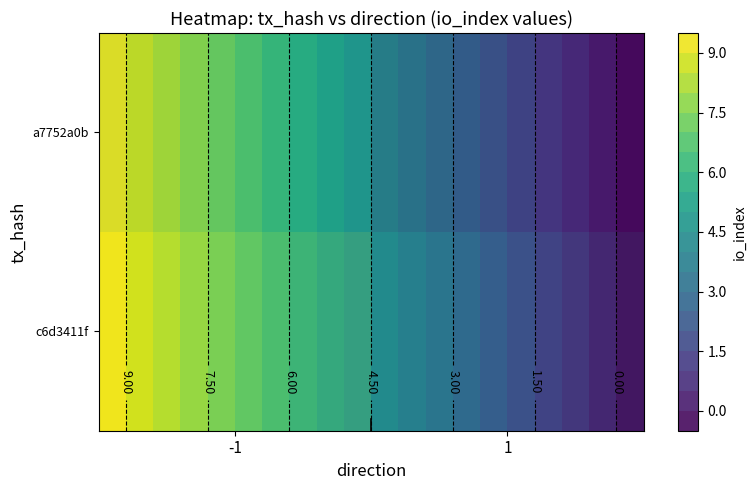

The value of c6d3411f at -1 is 7.0. True or false?

True